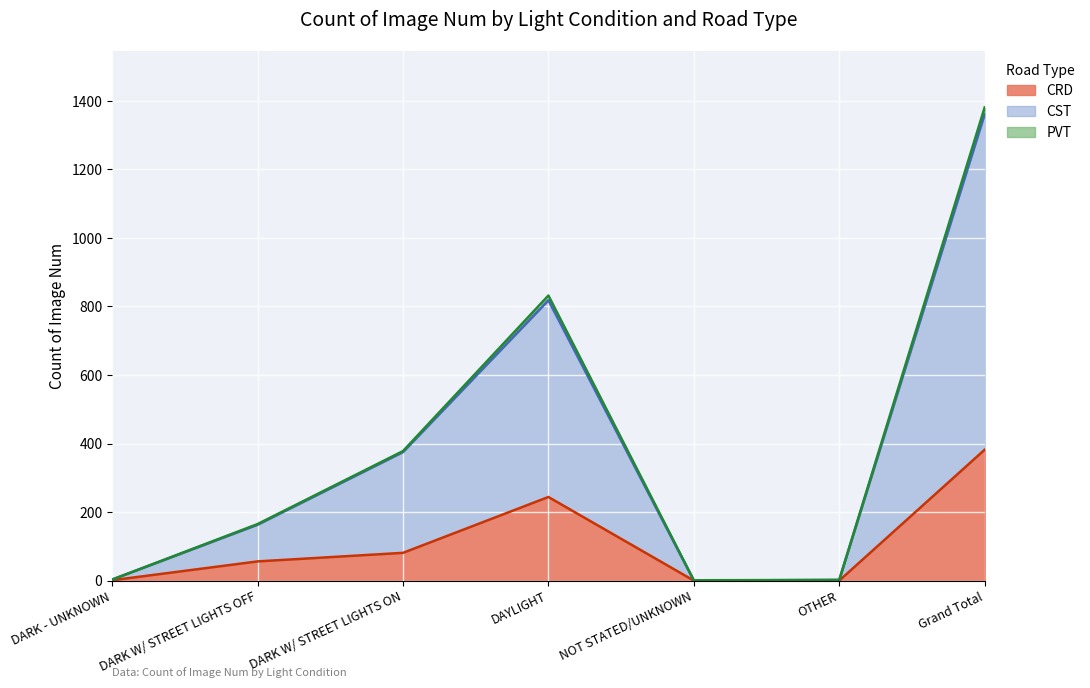

True or false: CST and PVT intersect in this chart.

False